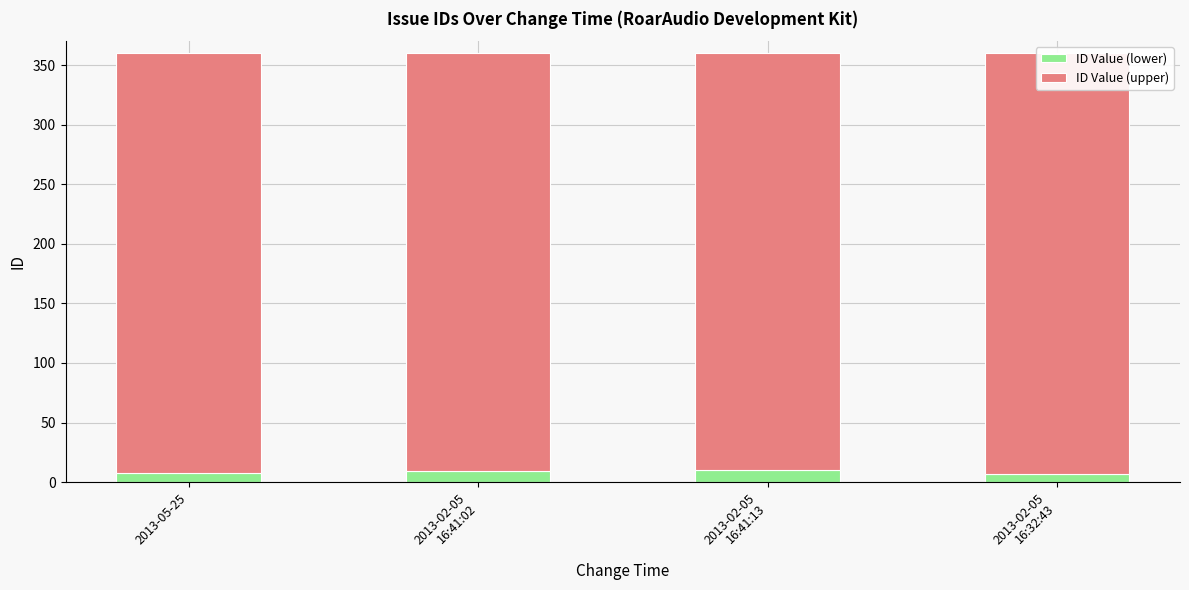

Where is ID Value (lower) nearest to the value 8?

2013-05-25